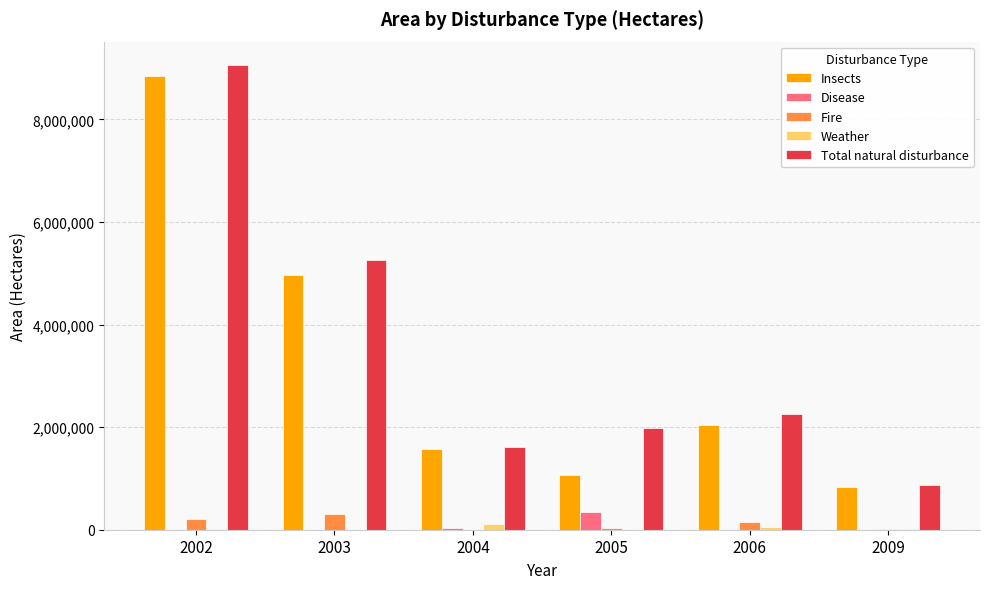

What is the greatest value displayed?

9062709